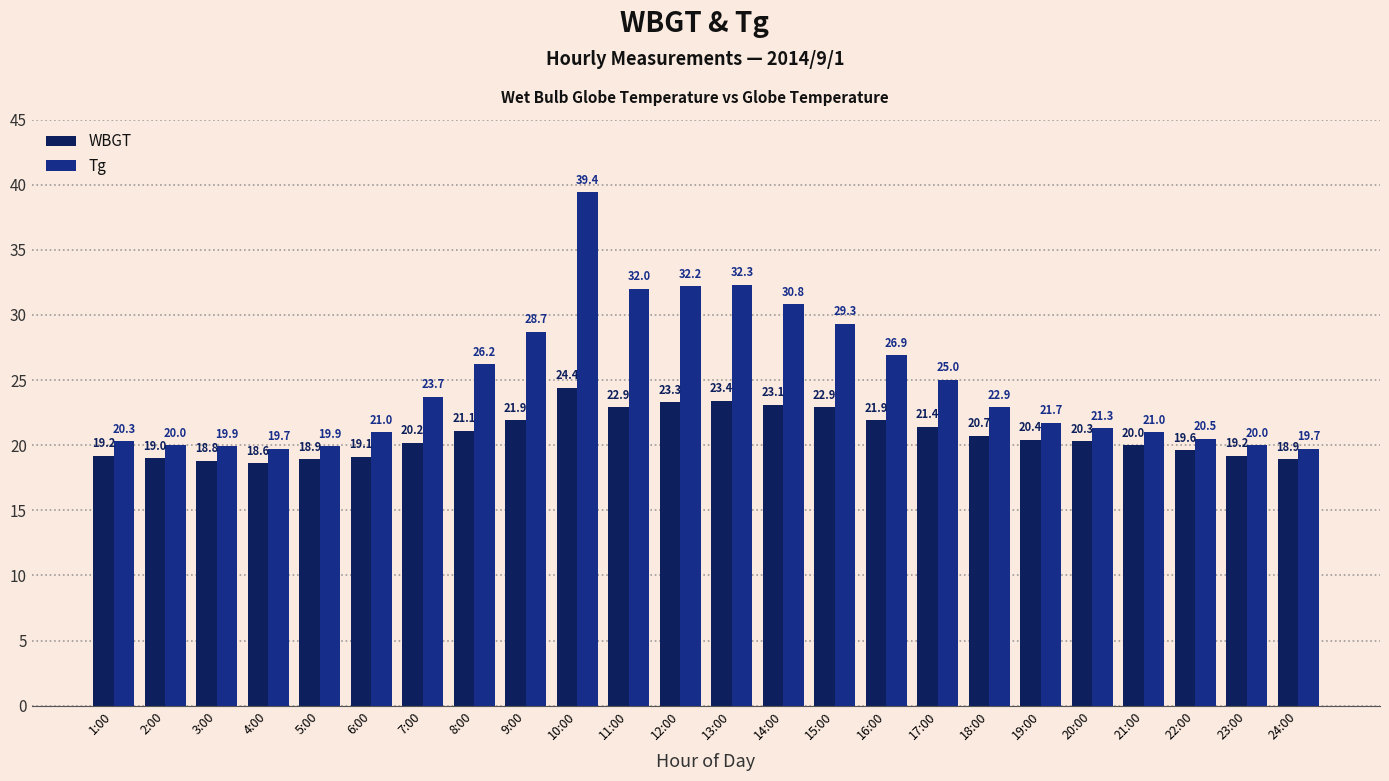

What is the lowest value of the WBGT series?

18.6